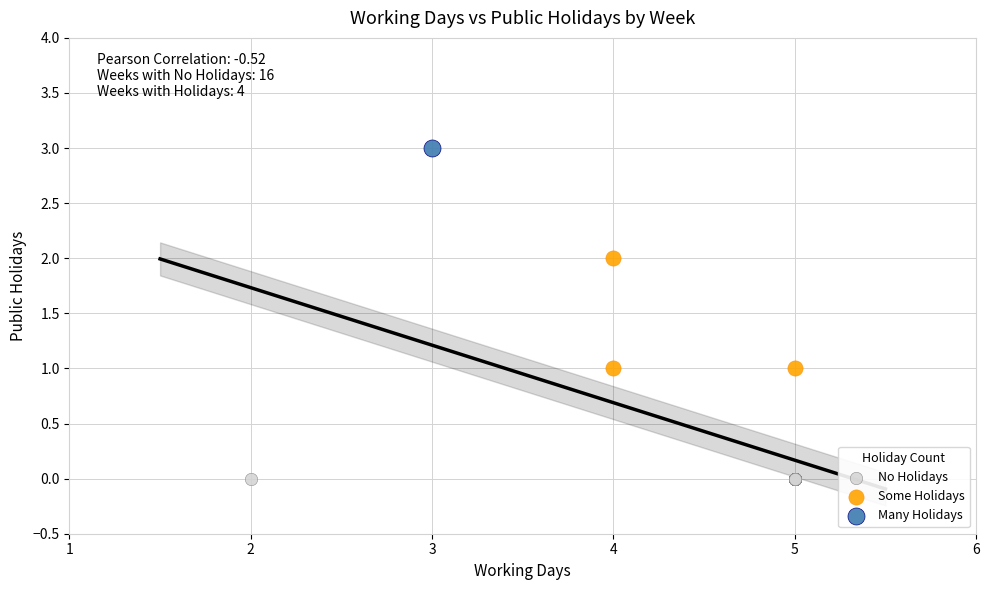

What are all the series names shown in the legend?

No Holidays, Some Holidays, Many Holidays